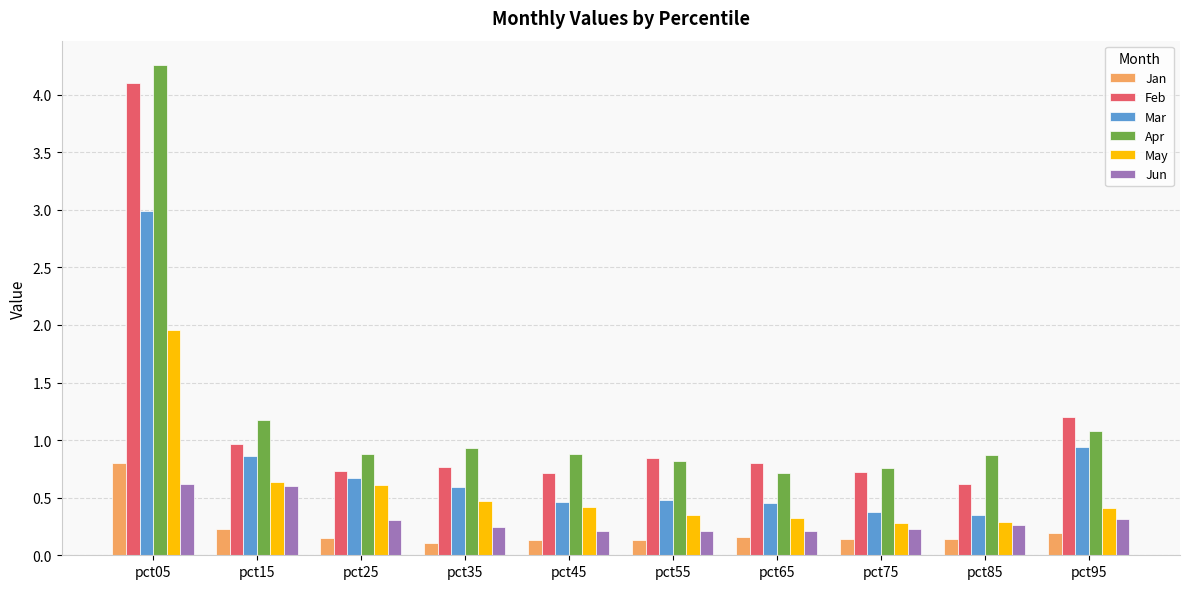

What is the difference between the maximum and minimum values in the May series?

1.7